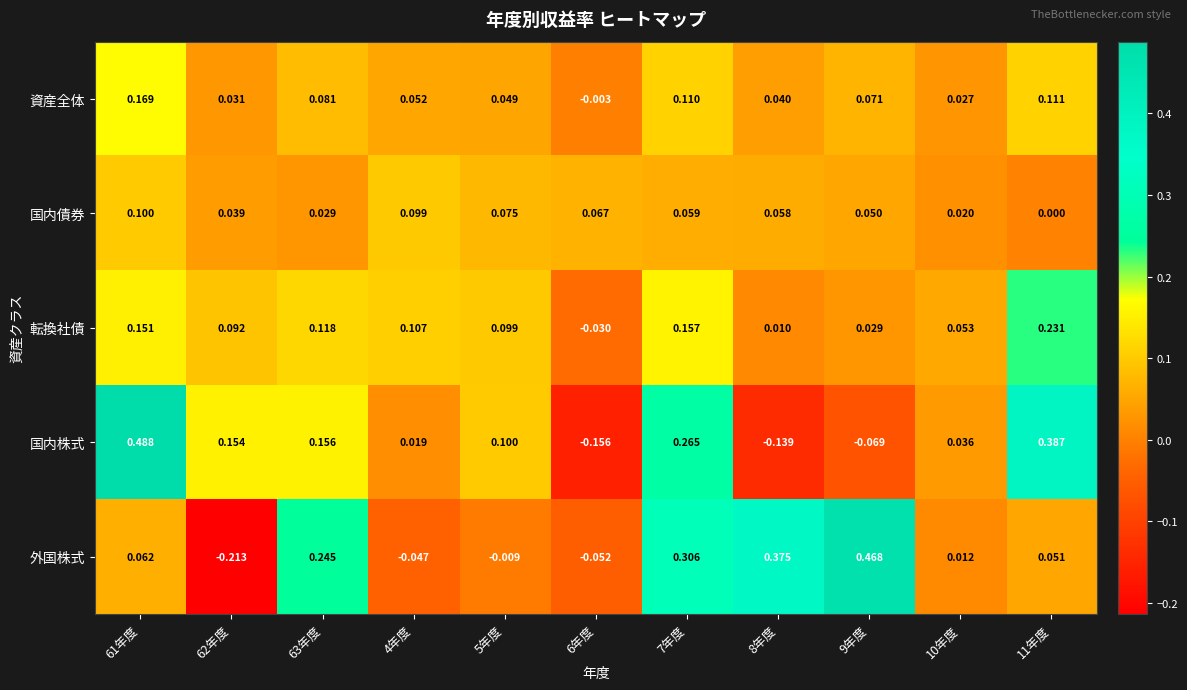

Is the value of 外国株式 at 9年度 greater than the value of 国内株式 at 4年度?

Yes